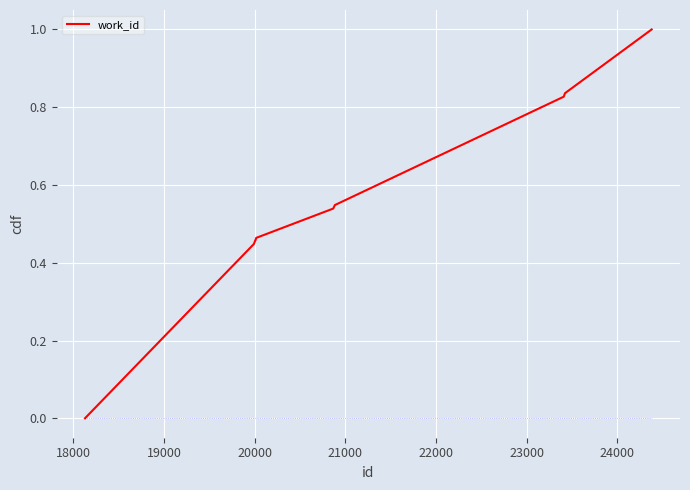

What is the greatest value displayed?

1.0